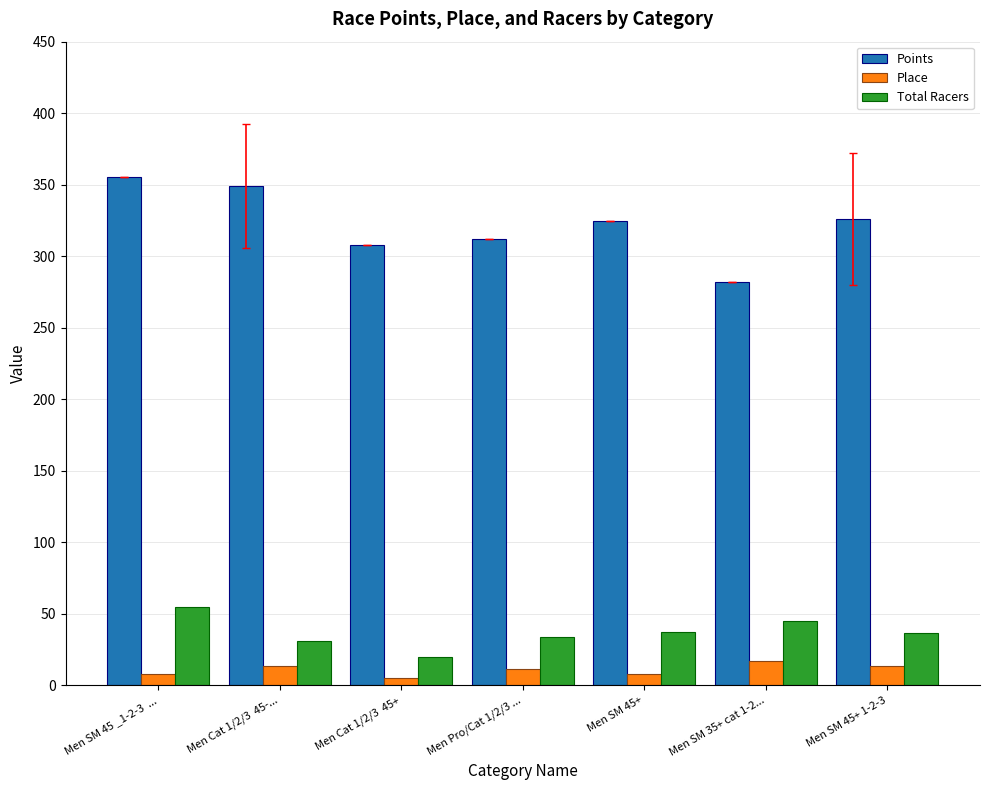

How many categories are shown in the chart?

7